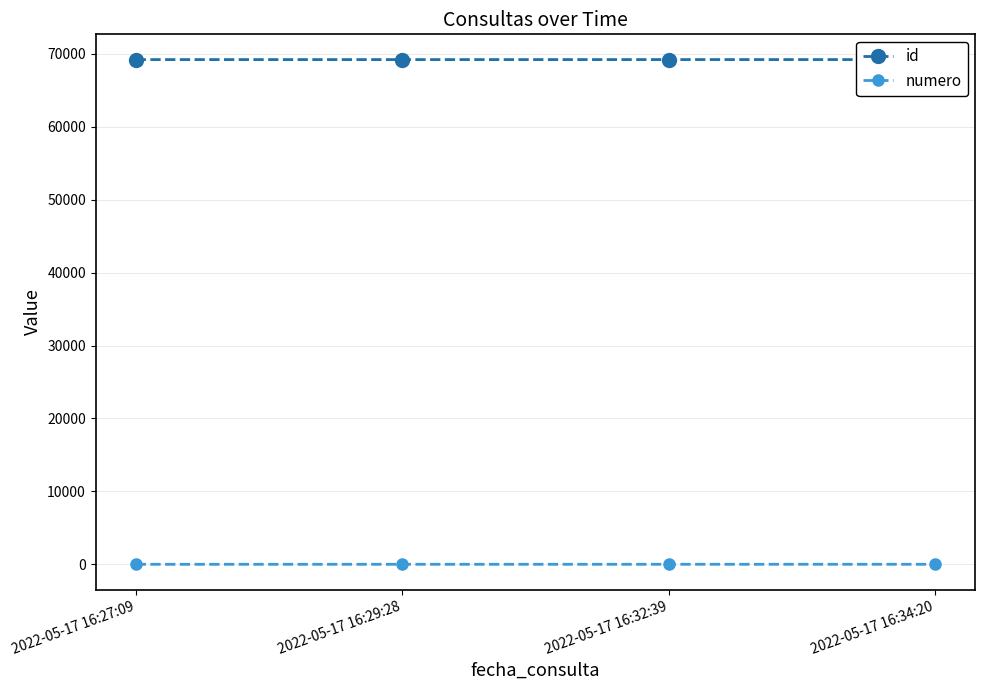

What value does the numero series have at 2022-05-17 16:27:09?

1